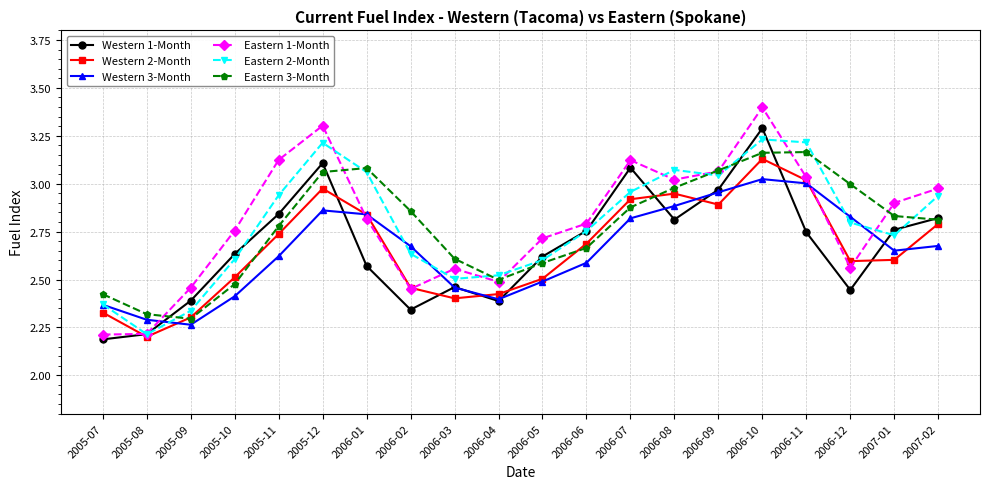

Which series has the largest range (max minus min)?

Eastern 1-Month